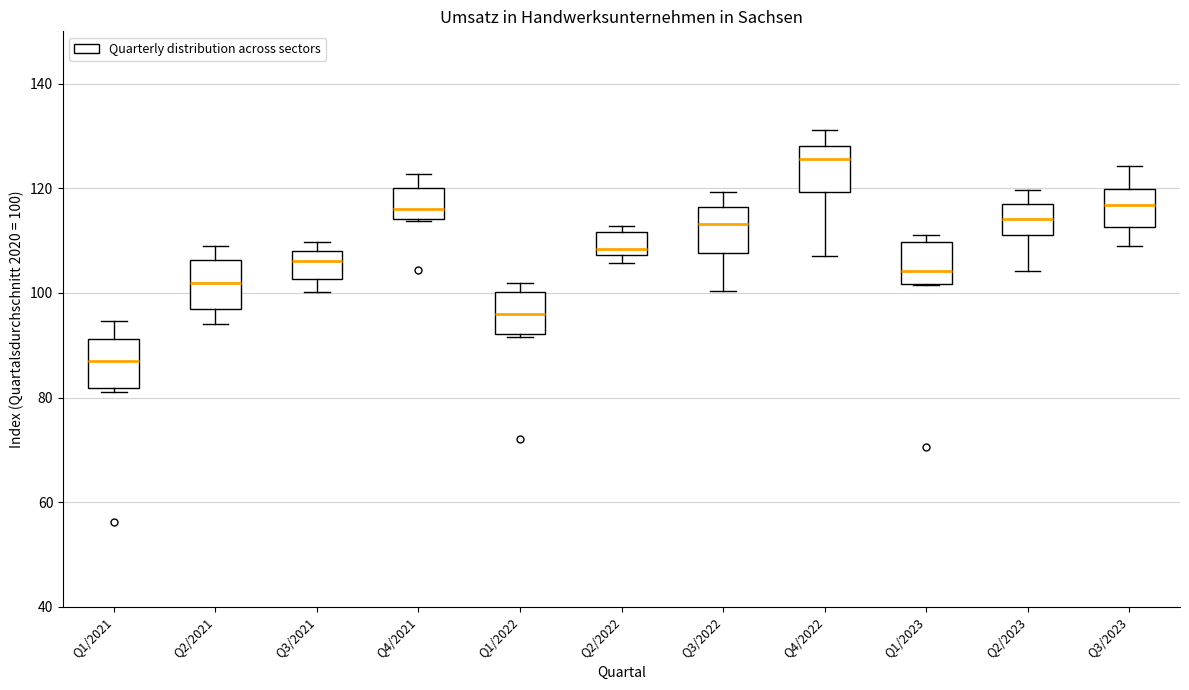

Reading left to right, read every box against the y-axis: the position of its median line, the range the box covers, and the ends of its whiskers. The values are not printed on the chart, so give them approximately, as read against the axis.

Q1/2021: median 88, box 82 to 92, whiskers 82 (just below the box's lower edge) to 94
Q2/2021: median 102, box 96 to 106, whiskers 94 to 110
Q3/2021: median 106, box 102 to 108, whiskers 100 to 110
Q4/2021: median 116, box 114 to 120, whiskers 114 to 122
Q1/2022: median 96, box 92 to 100, whiskers 92 to 102
Q2/2022: median 108 (just above the box's lower edge), box 108 to 112, whiskers 106 to 112 (just above the box's upper edge)
Q3/2022: median 114, box 108 to 116, whiskers 100 to 120
Q4/2022: median 126, box 120 to 128, whiskers 108 to 132
Q1/2023: median 104, box 102 to 110, whiskers 102 to 112
Q2/2023: median 114, box 112 to 118, whiskers 104 to 120
Q3/2023: median 116, box 112 to 120, whiskers 110 to 124